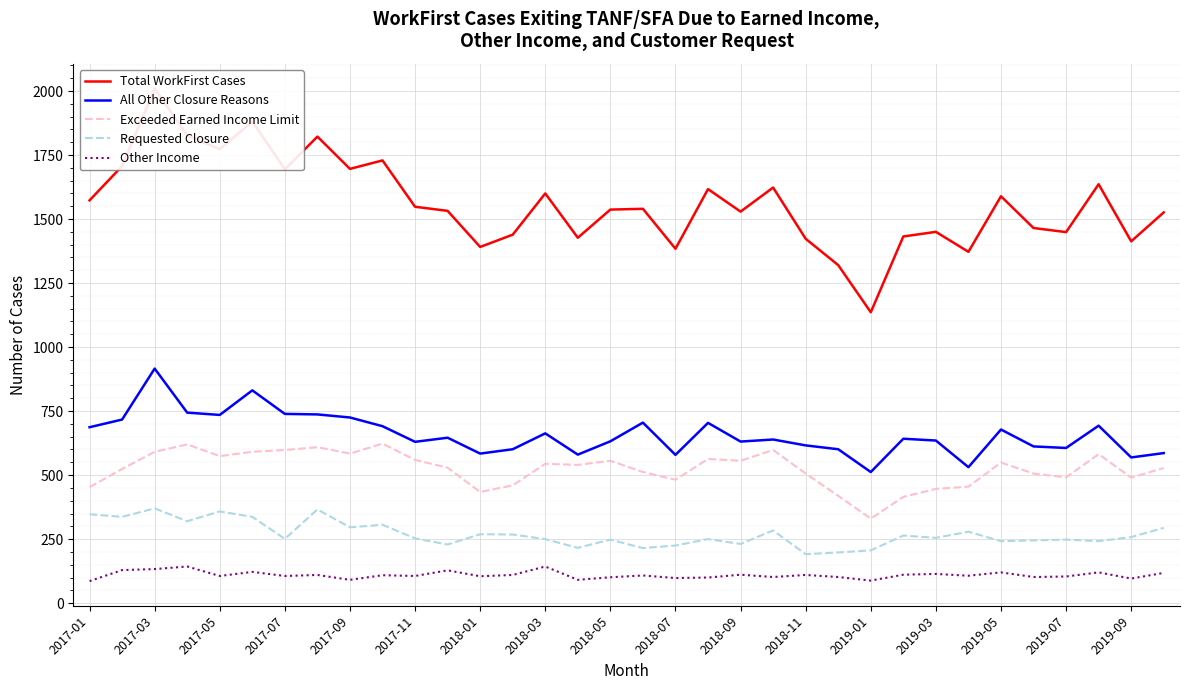

How many categories are shown in the chart?

34